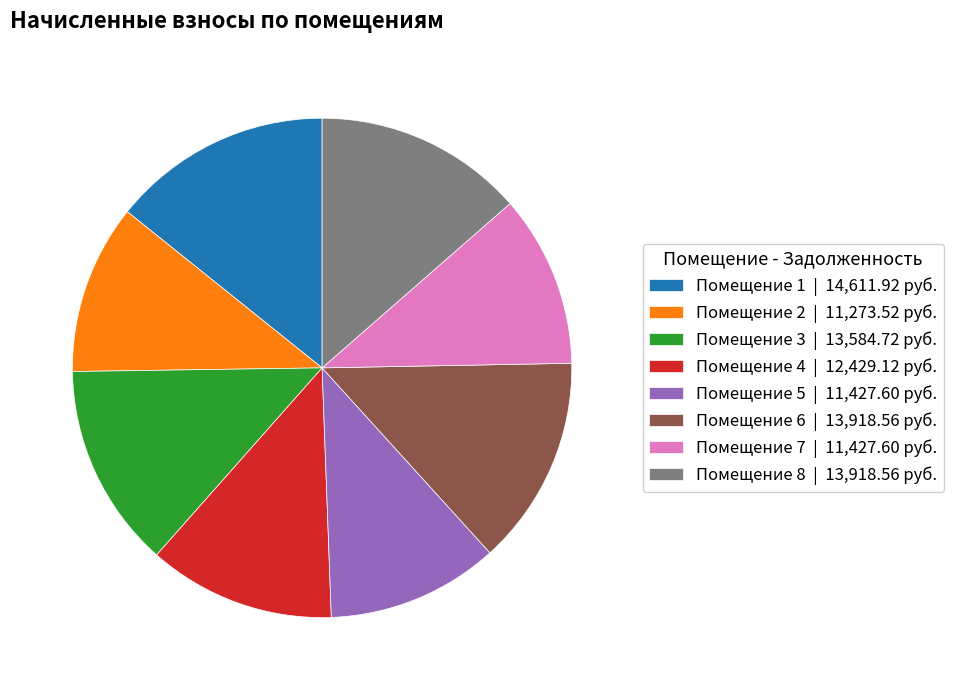

How many segments does this pie chart have?

8